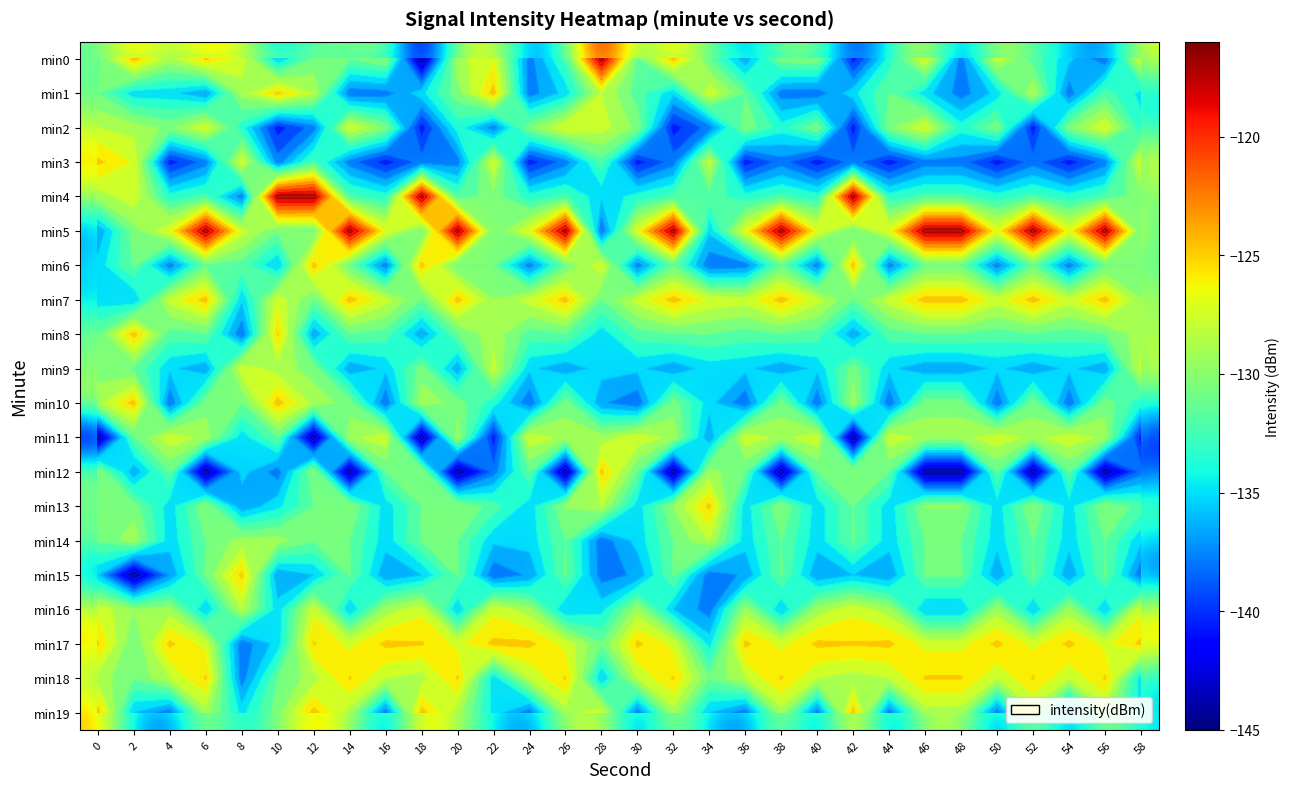

Is the value of min3 at 36 greater than the value of min7 at 54?

No